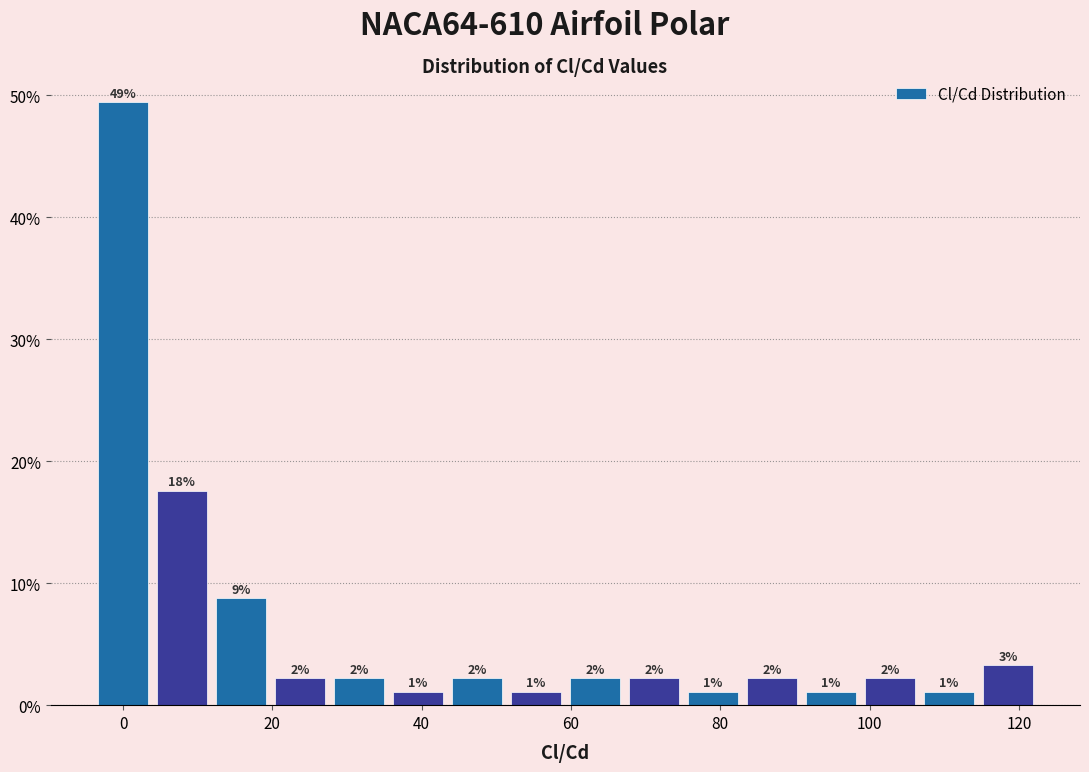

Read against the x-axis, roughly where is the centre of the tallest bar?

0